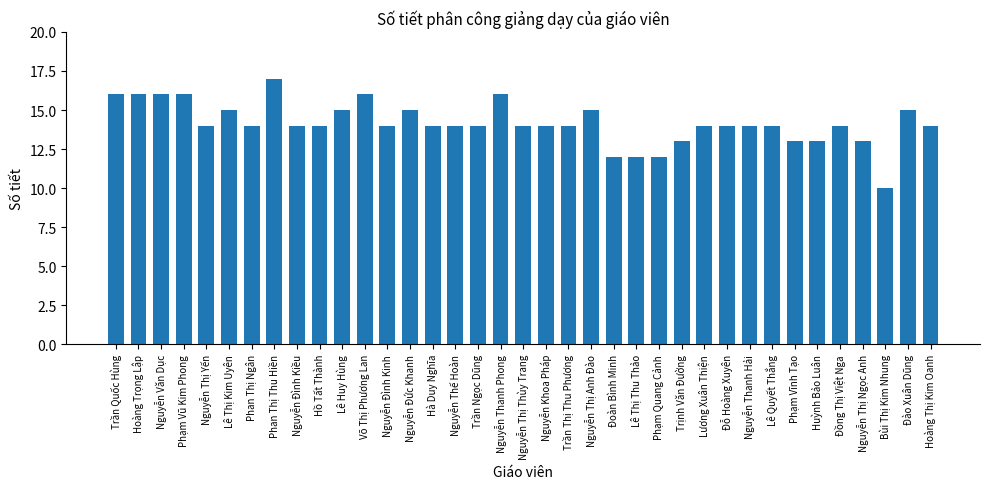

What is the change in value from Trịnh Văn Đường to Hoàng Thị Kim Oanh?

+1